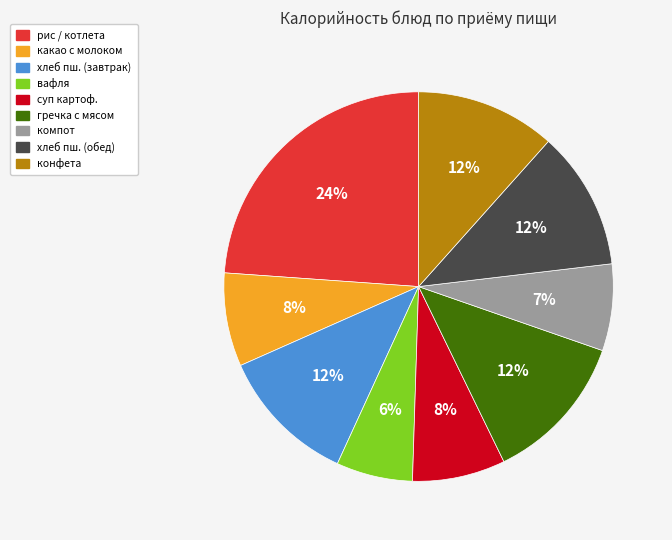

Is компот the majority of the pie?

No